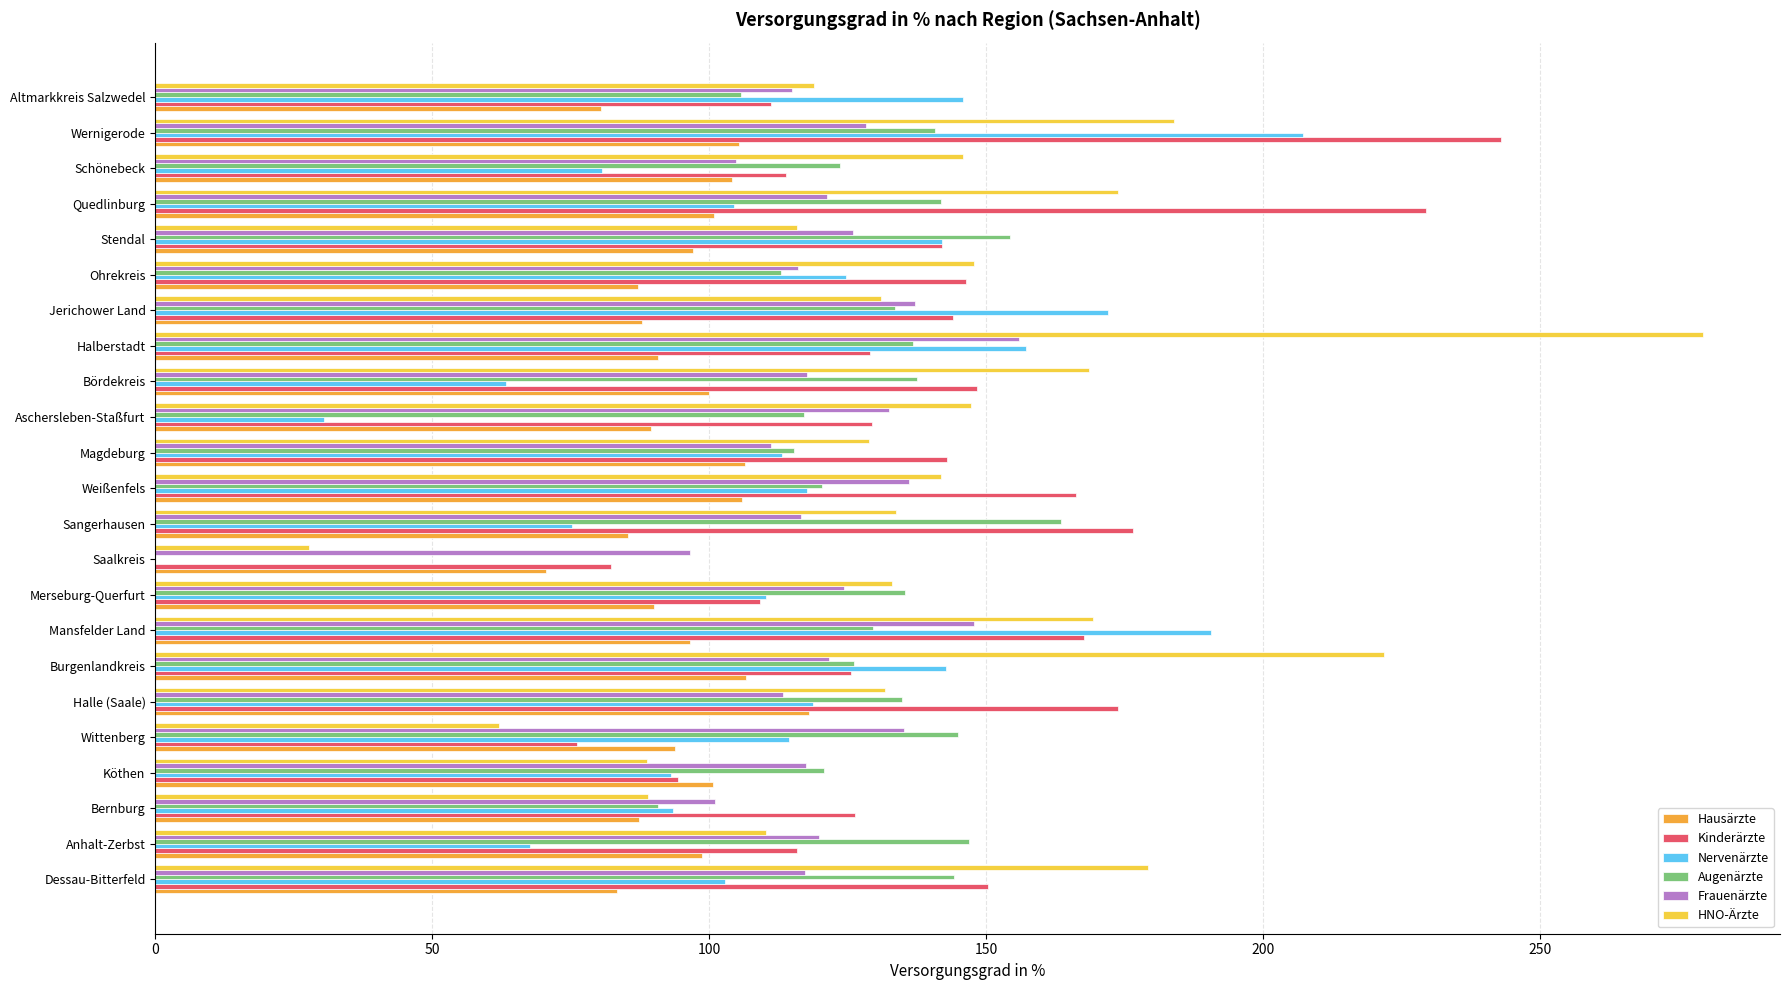

At which category is the sum across all series the highest?

Wernigerode